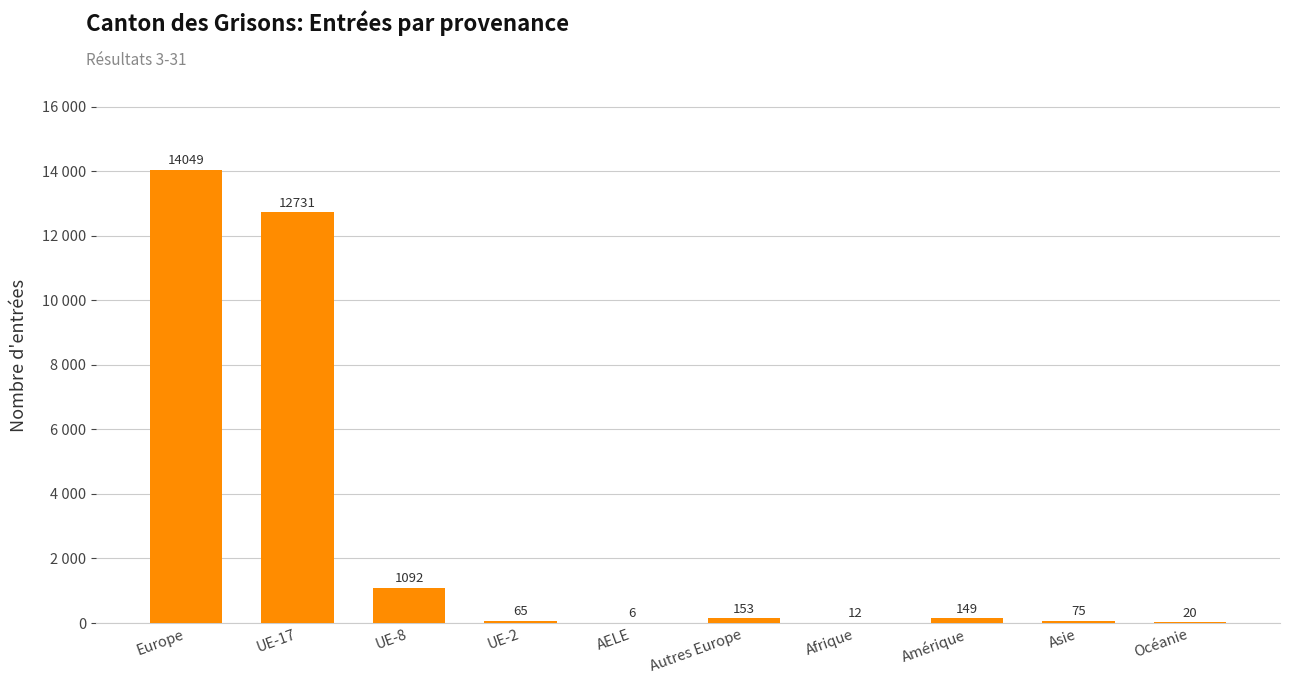

What is the maximum value shown in the chart?

14049